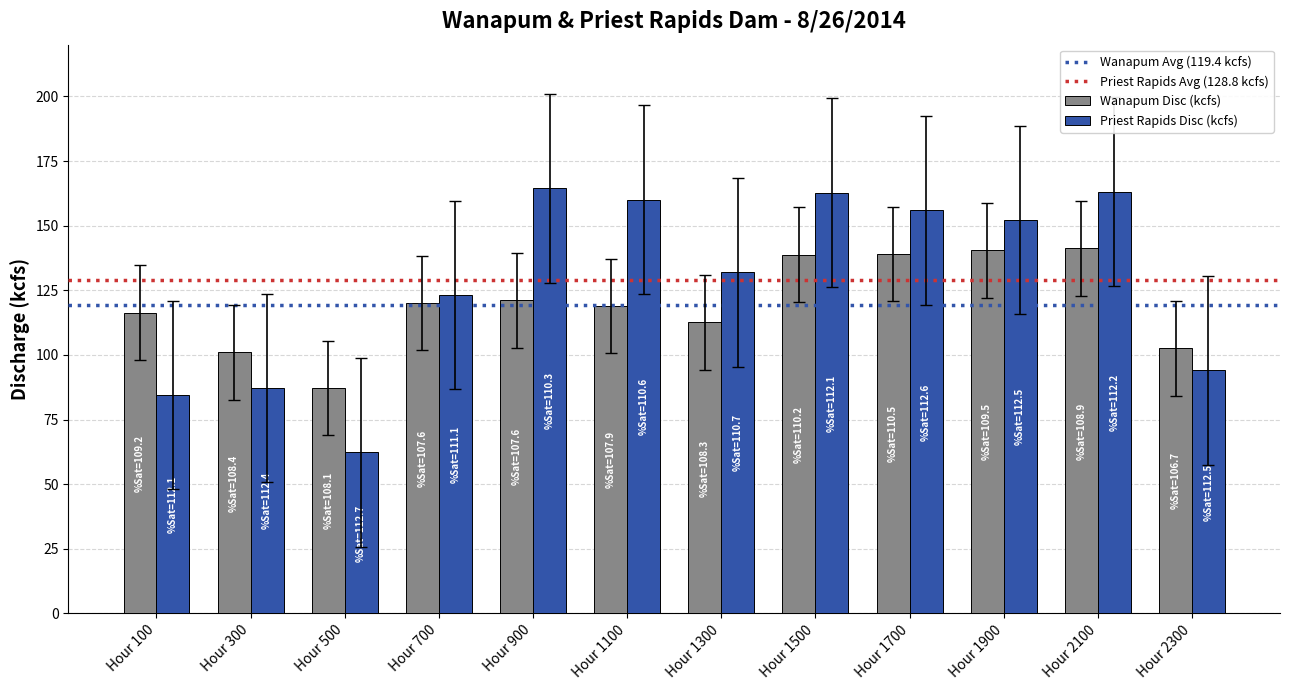

Count the number of data series in this chart.

2